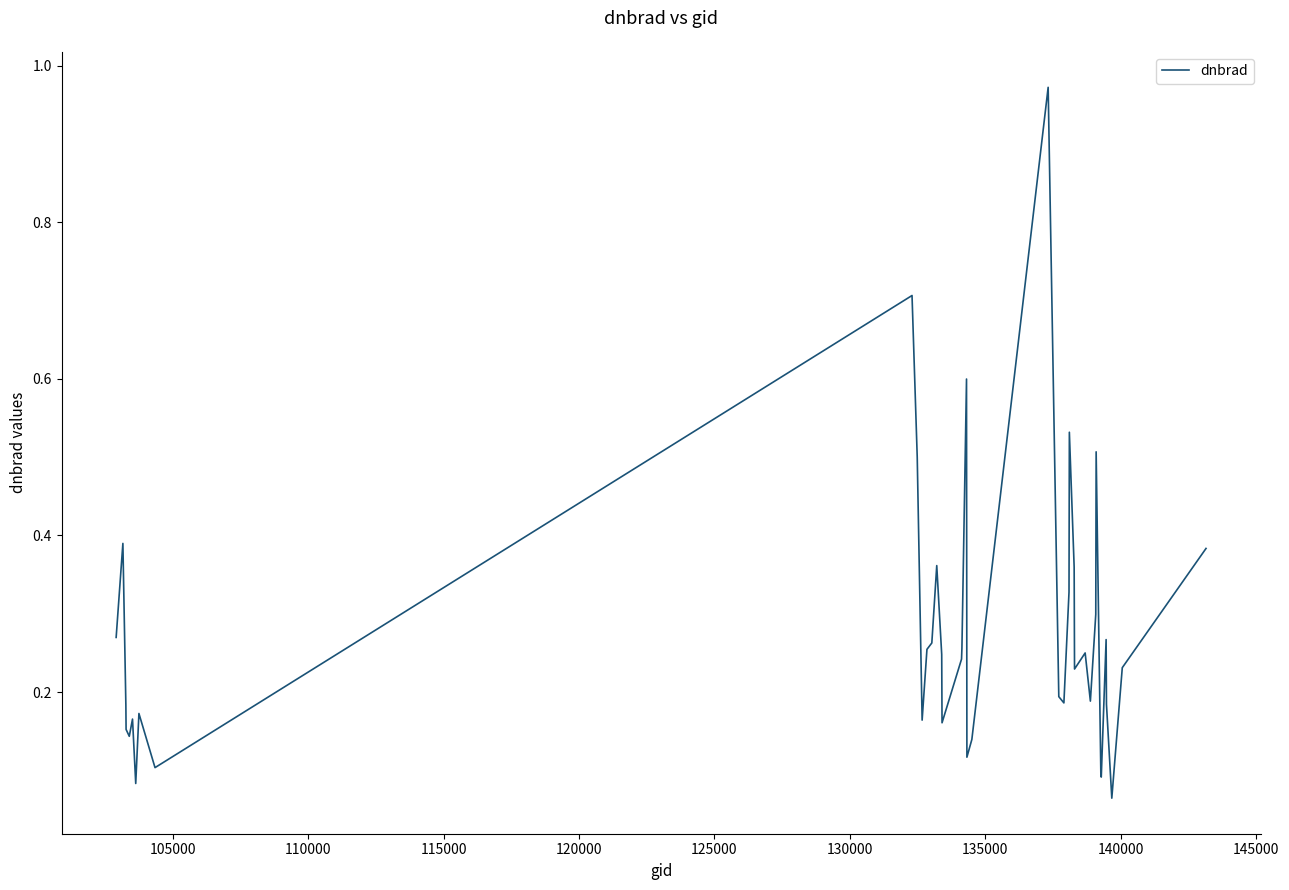

What is the difference between the maximum and minimum values?

0.9